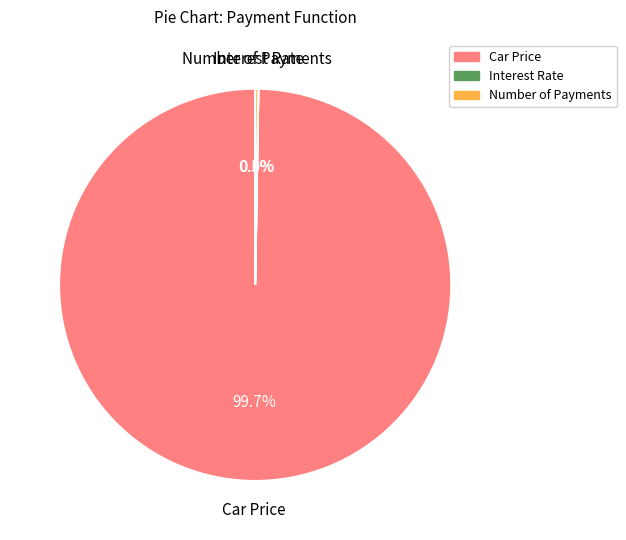

Which slice represents more than half of the pie?

Car Price